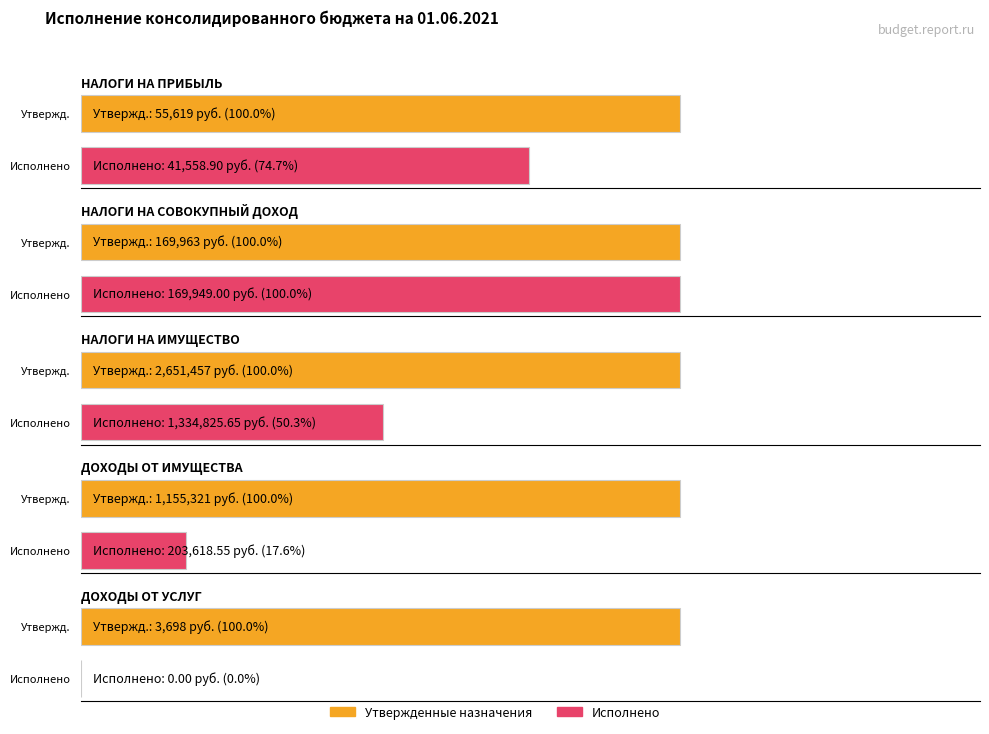

Reading right to left, transcribe all the data shown in this chart.

Утвержденные назначения (консолидированный): 3698.0	1155321.0	2651457.0	169963.0	55619.0
Исполнено (консолидированный): 0.0	203618.5	1334825.6	169949.0	41558.9